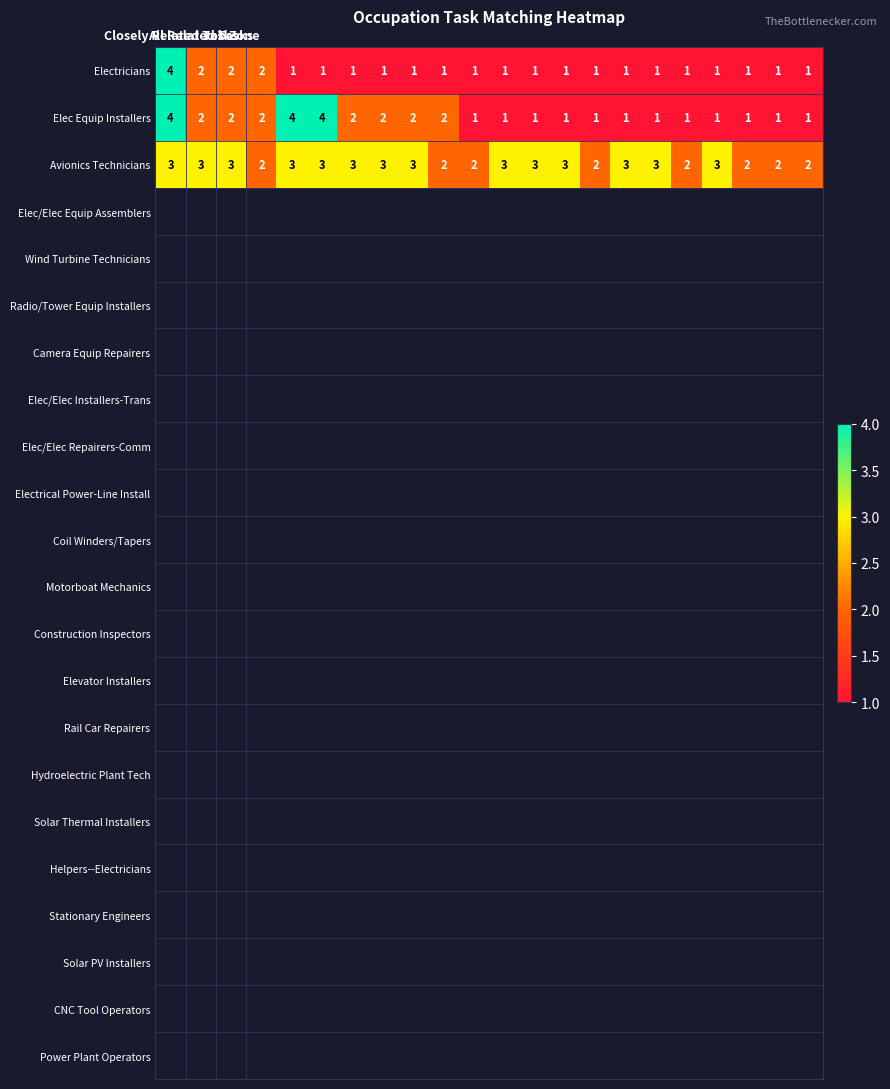

What is the difference between the maximum and minimum values in the Electricians series?

3